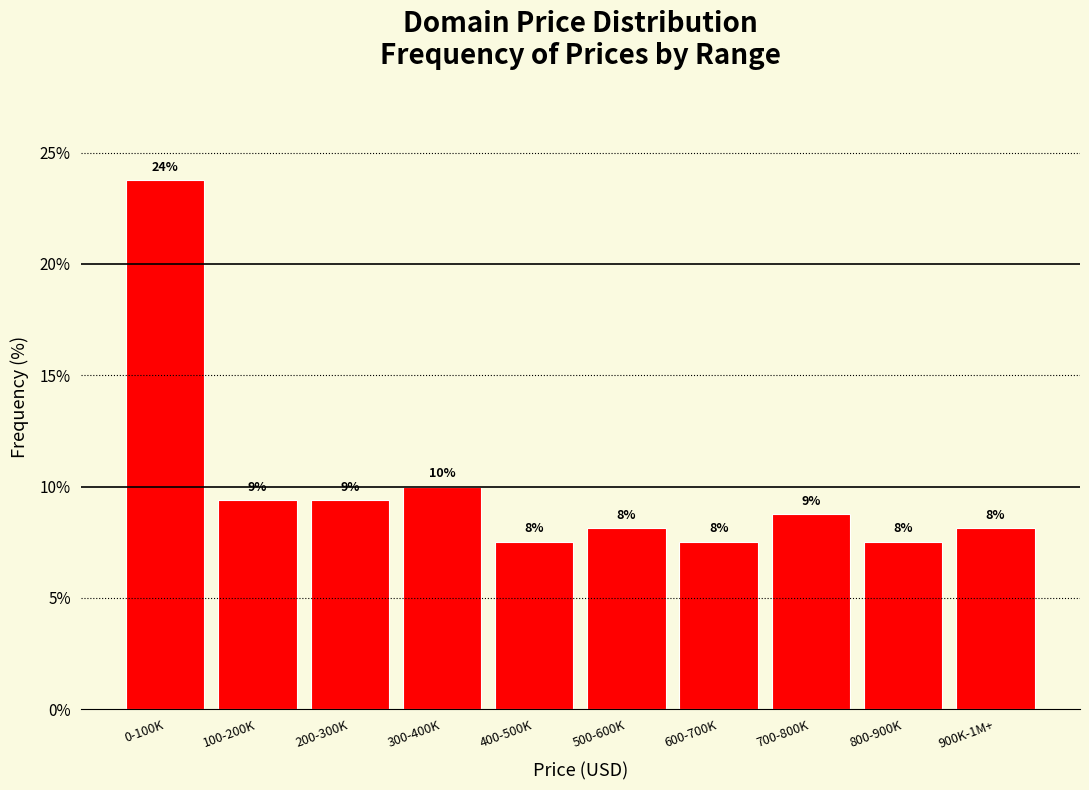

How many bars are there in total?

10